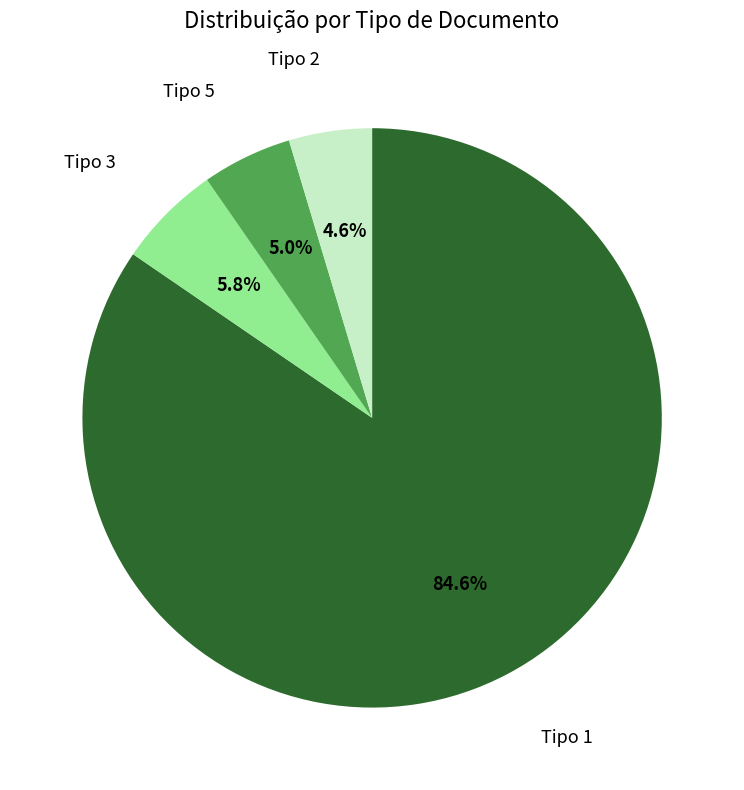

Between Tipo 2 and Tipo 1, which is larger?

Tipo 1